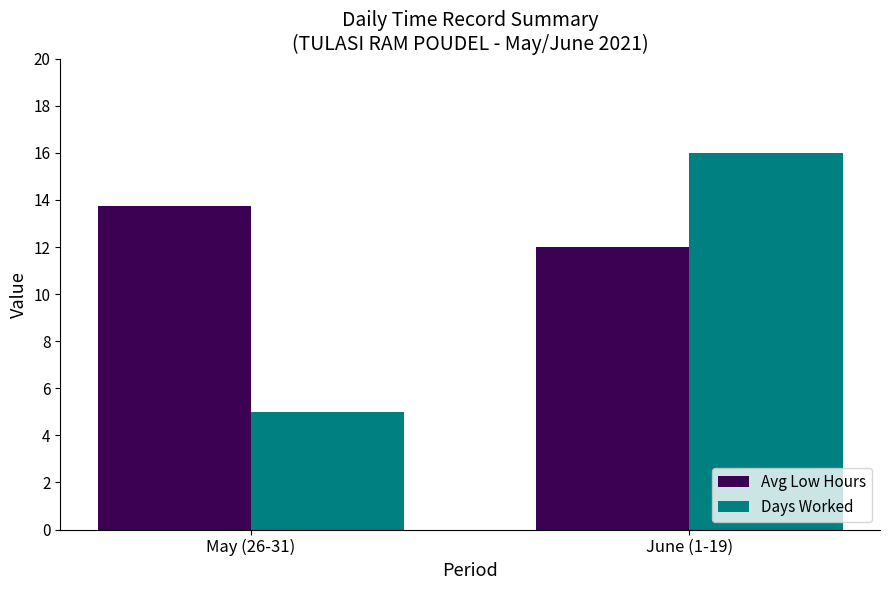

What is the label of the 2nd bar from the left?

June (1-19)